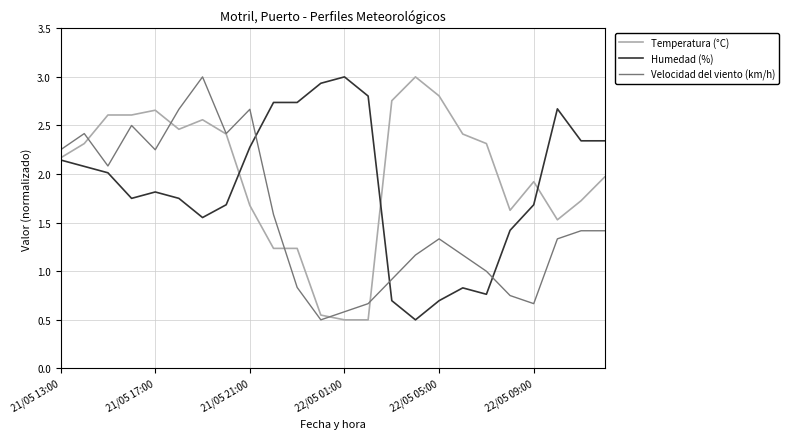

Rank the series by their average value, from highest to lowest.

Temperatura (°C), Humedad (%), Velocidad del viento (km/h)